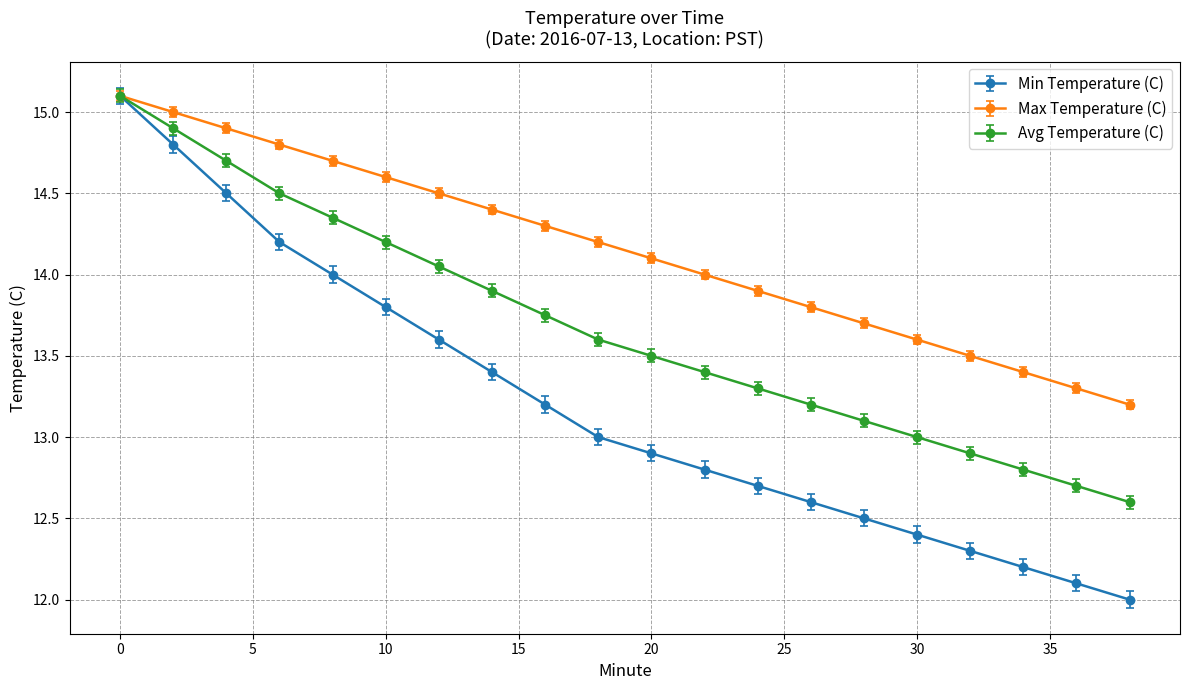

What are all the series names shown in the legend?

Min Temperature (C), Max Temperature (C), Avg Temperature (C)